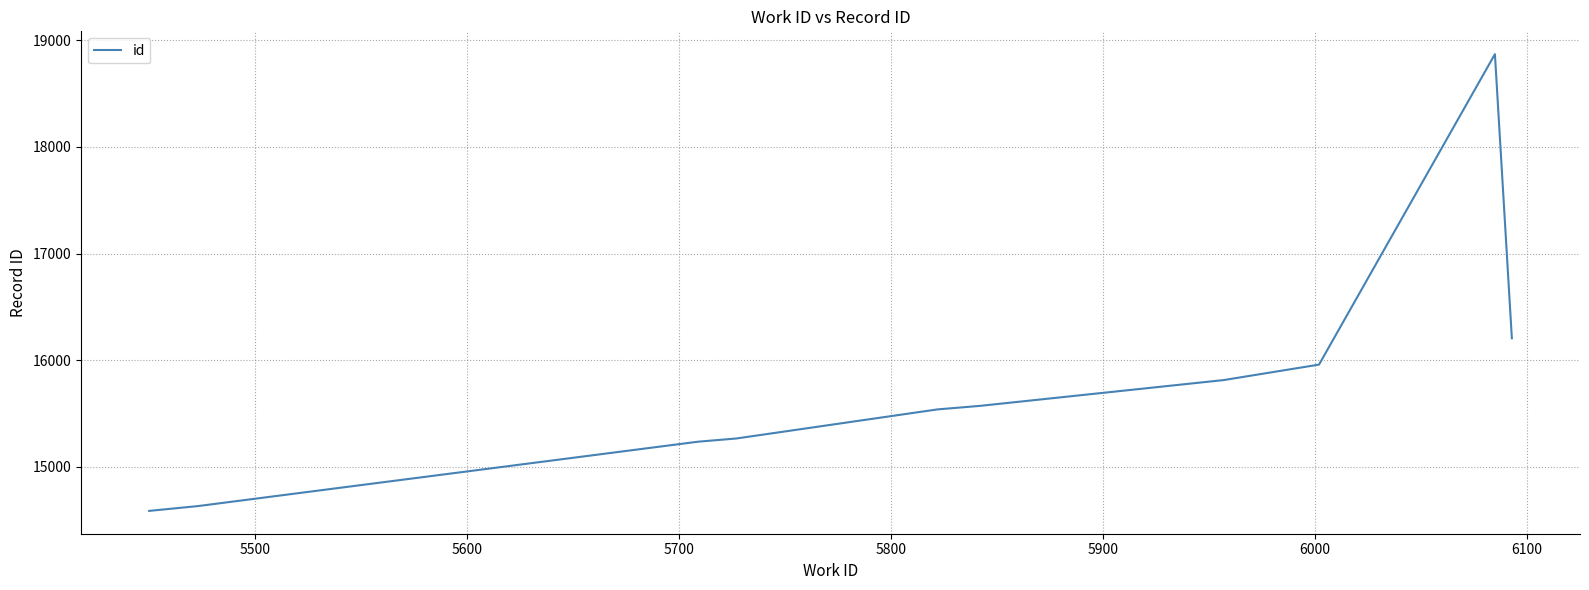

What is the maximum value shown in the chart?

18870